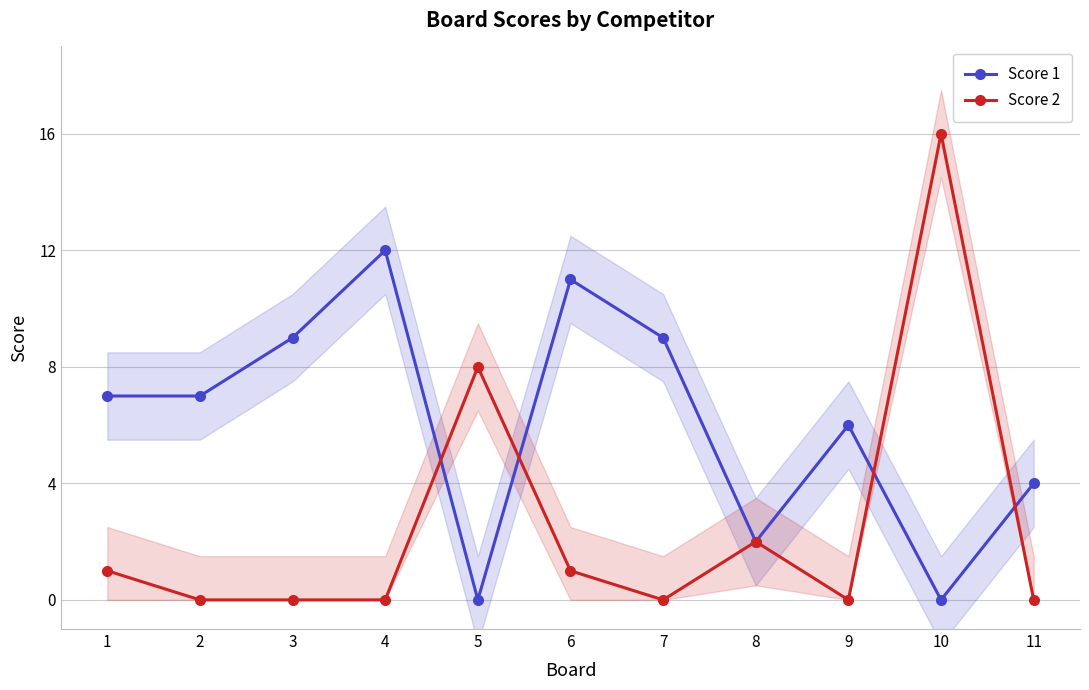

In Score 2, how many points are lower than both neighbors (excluding endpoints)?

2